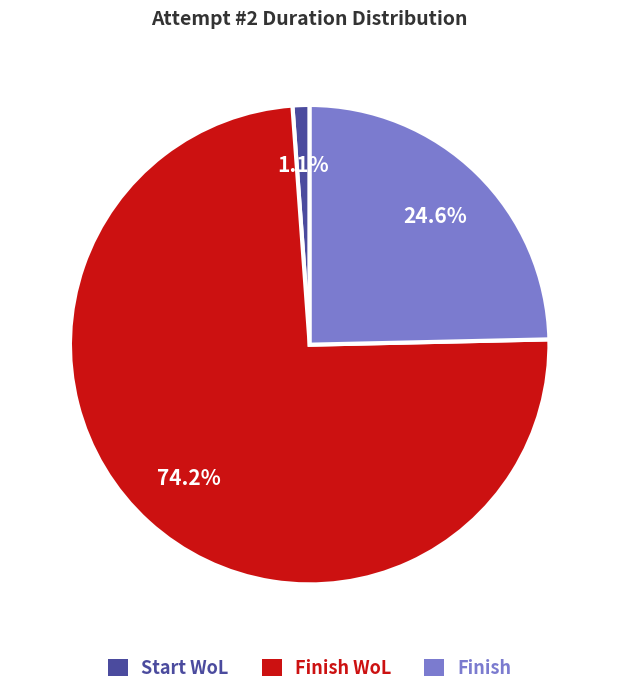

Which slice is the smallest?

Start WoL